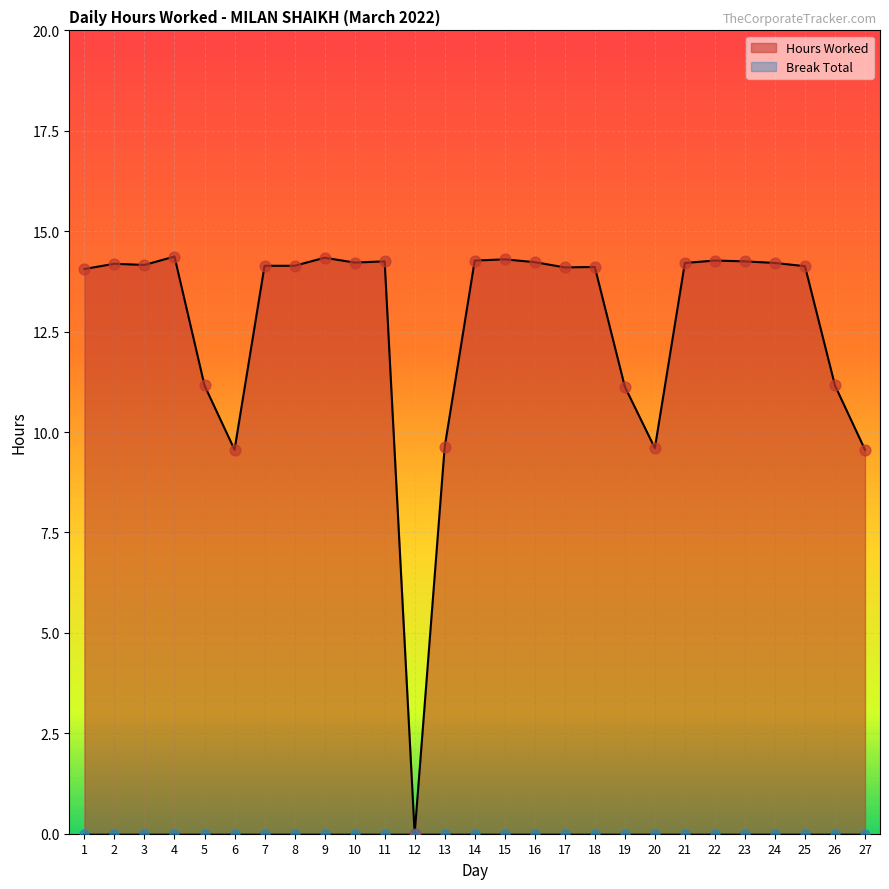

What is the ratio of the value at 23 to the value at 14?

1.0